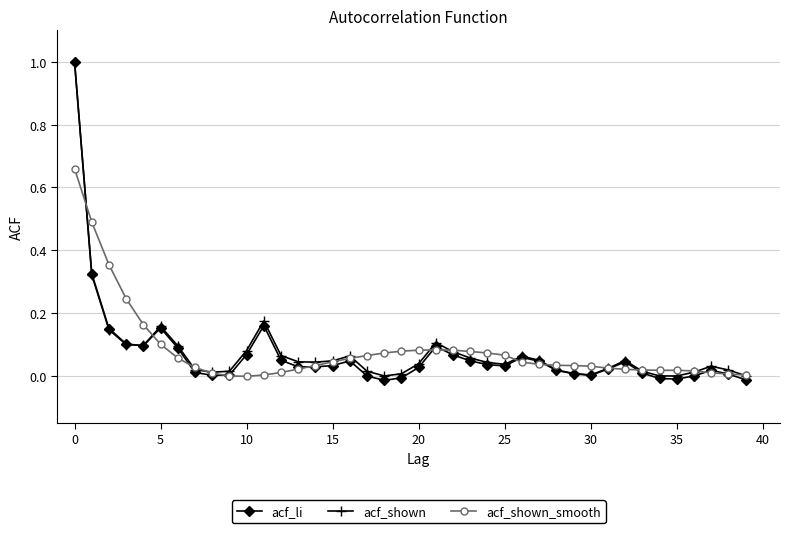

Which series has the widest spread of values?

acf_li